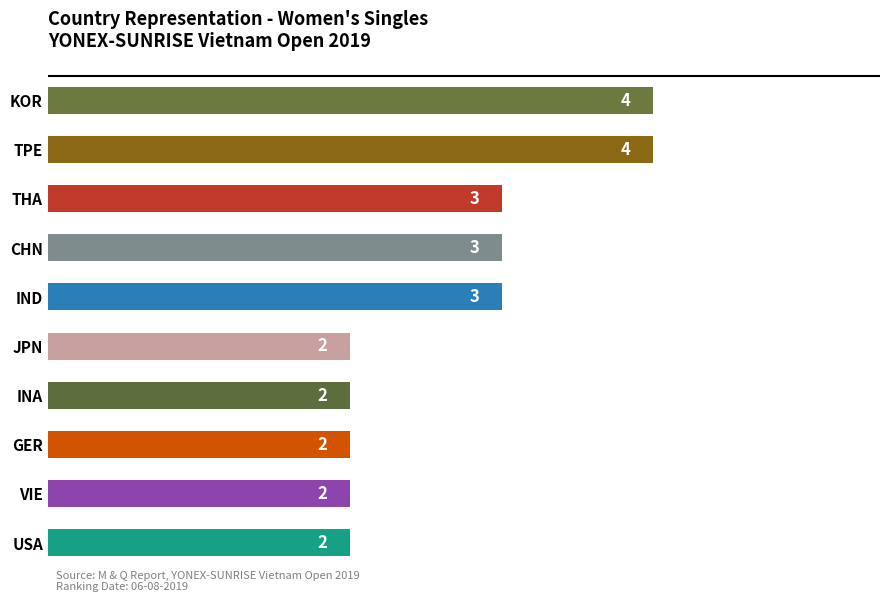

Count the number of categories in the chart.

10